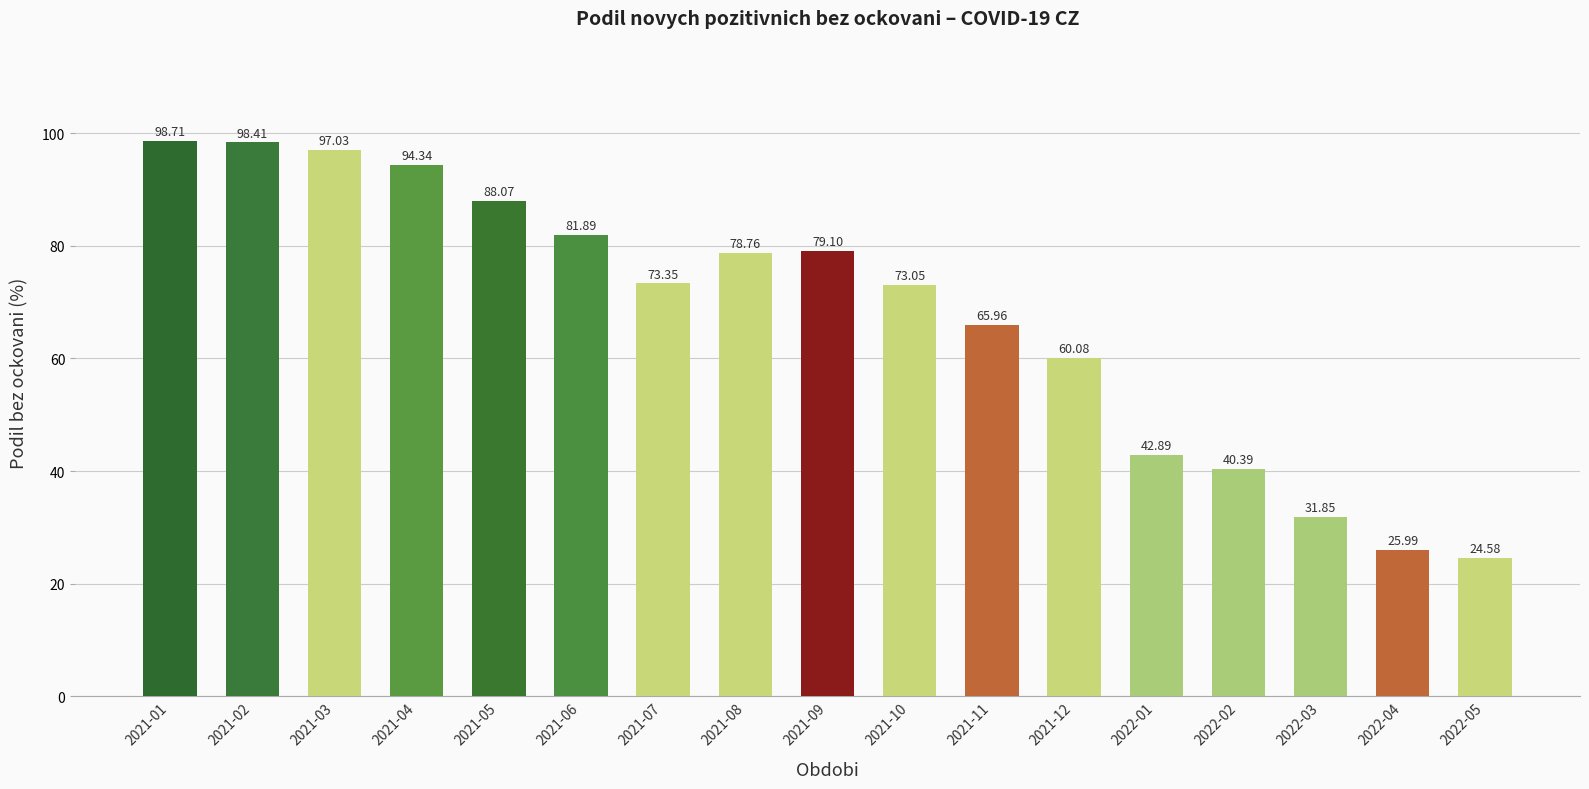

What is the difference between the values at 2021-04 and 2021-12?

34.3